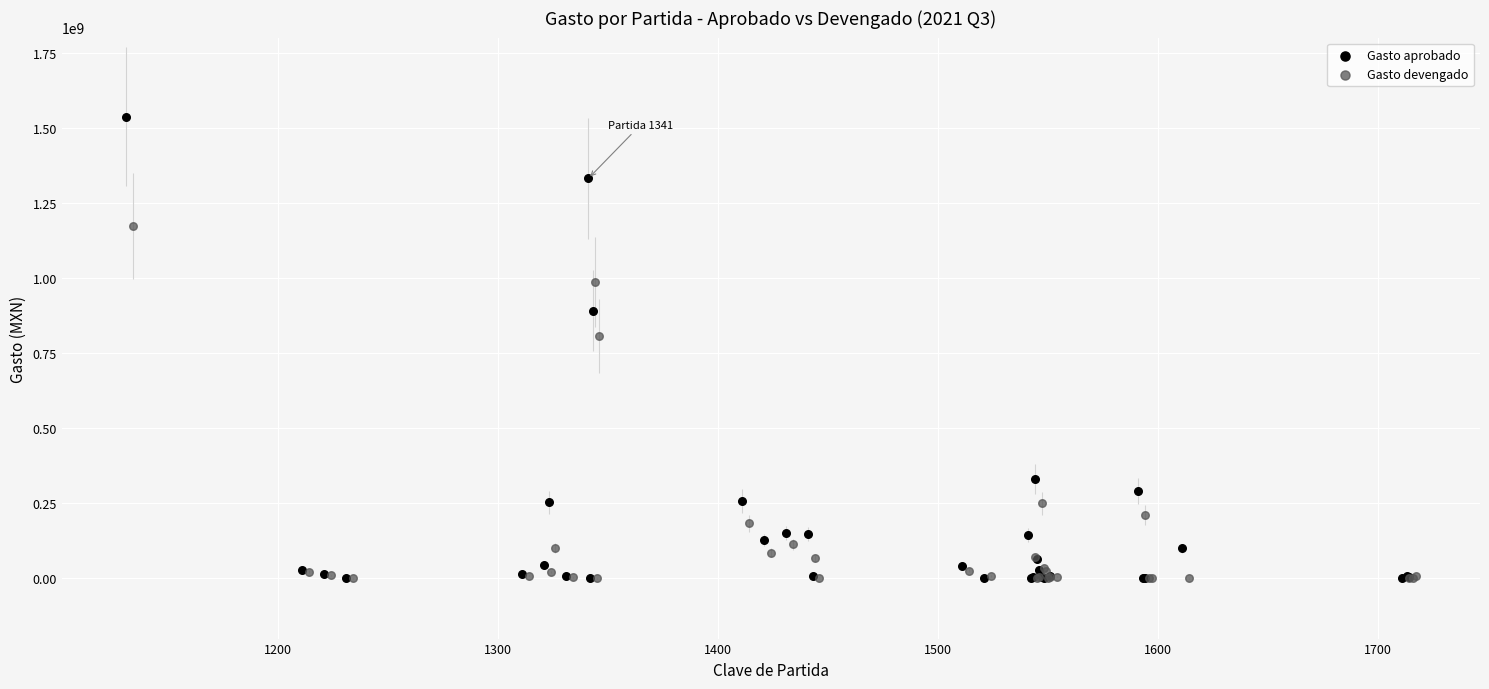

Which series reaches the maximum Y coordinate?

Gasto aprobado